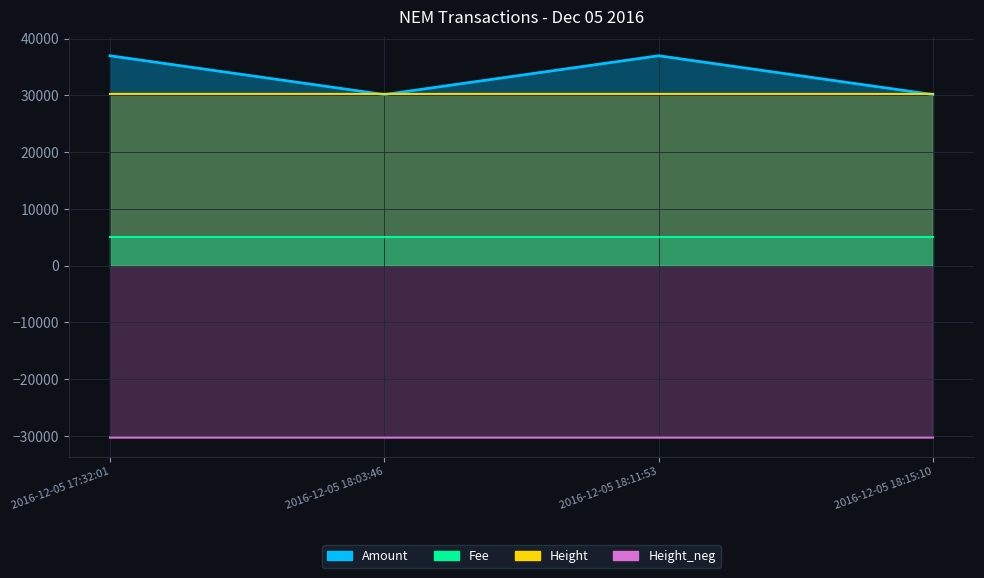

Rank the categories by Height value from lowest to highest.

2016-12-05 18:15:10, 2016-12-05 18:11:53, 2016-12-05 18:03:46, 2016-12-05 17:32:01